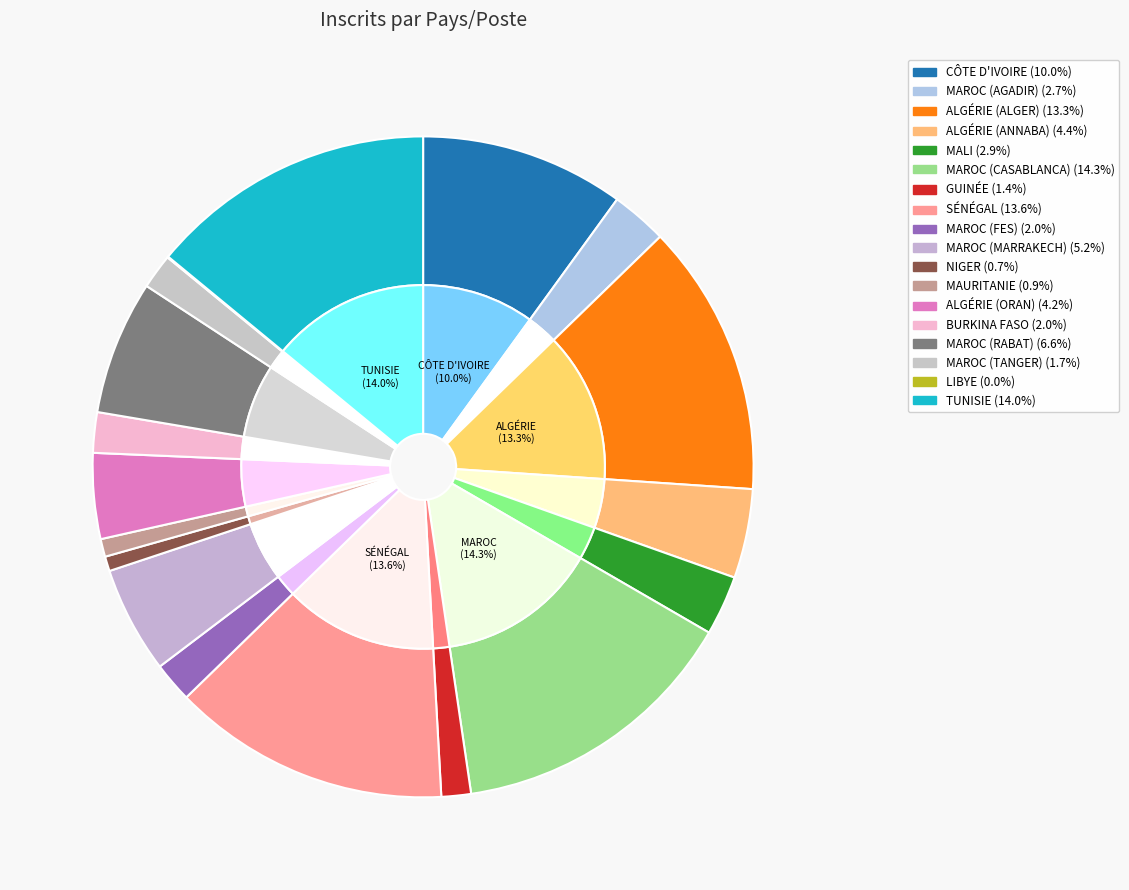

To the nearest percent, what percentage of the pie is GUINÉE?

1%